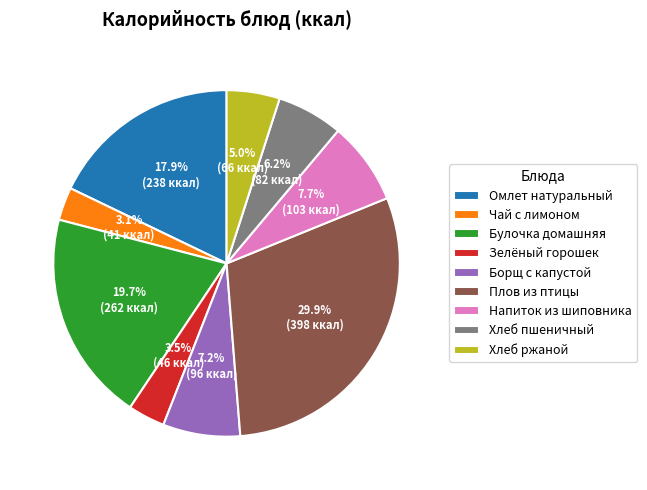

To the nearest percent, what percentage of the pie is Хлеб пшеничный?

6%